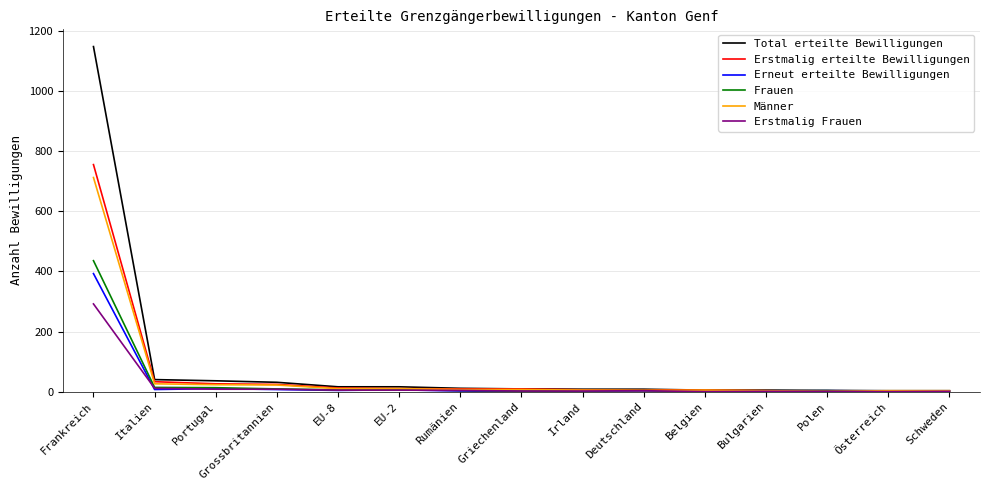

What position from the right is Grossbritannien?

12